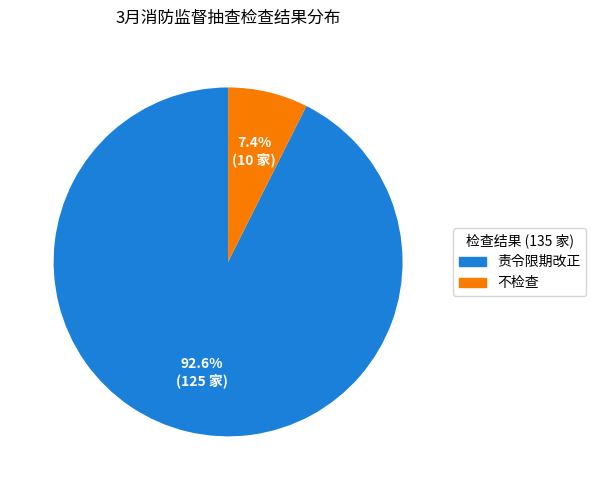

To the nearest percent, what portion does 不检查 represent?

7%